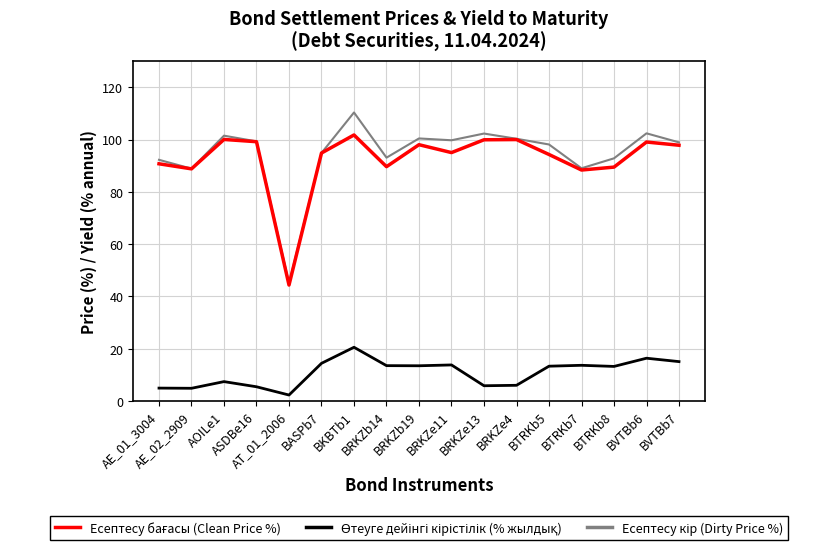

What is the greatest value displayed?

110.4